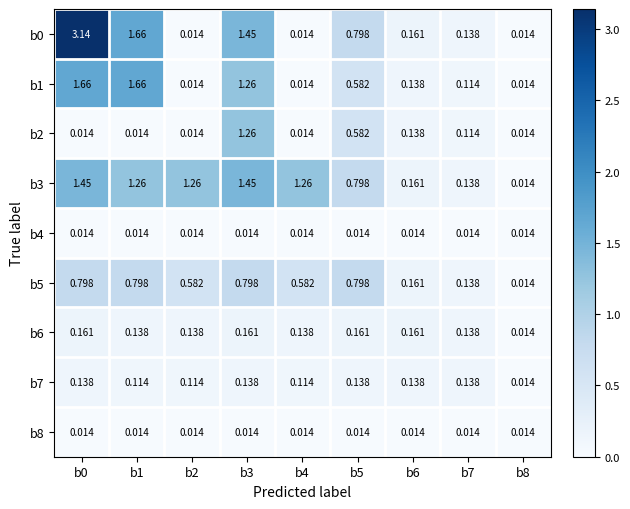

Is the value of b6 at b3 greater than the value of b4 at b1?

Yes